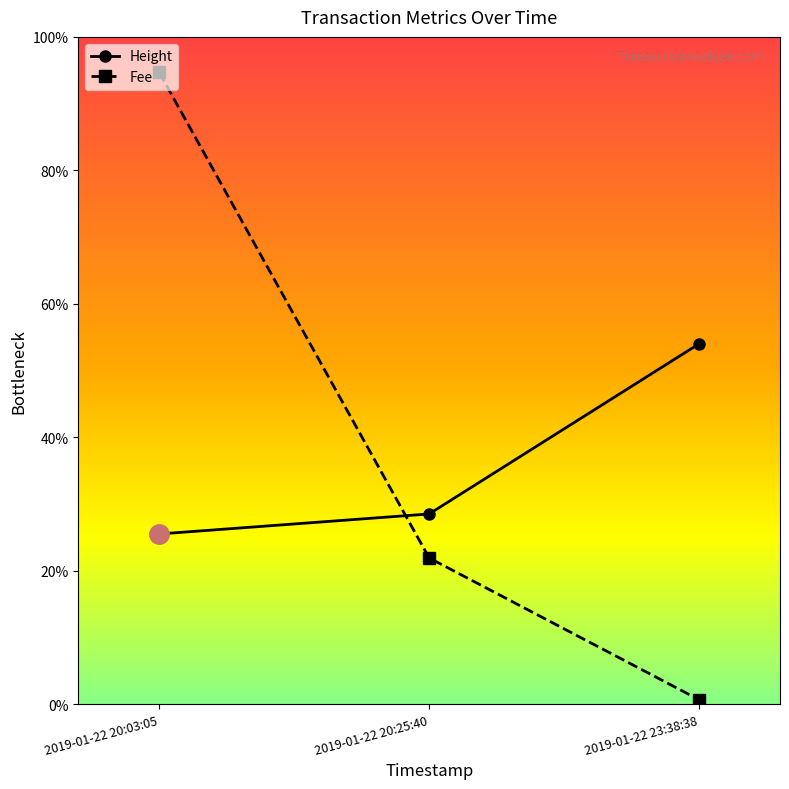

Where does the Height series first go above 28?

2019-01-22 20:25:40